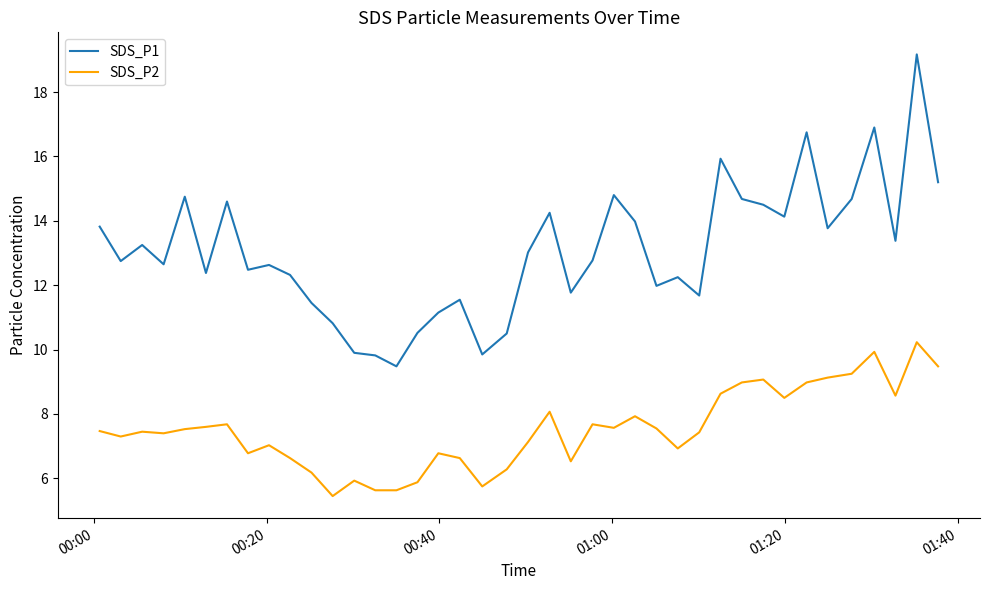

True or false: SDS_P1 and SDS_P2 intersect in this chart.

False